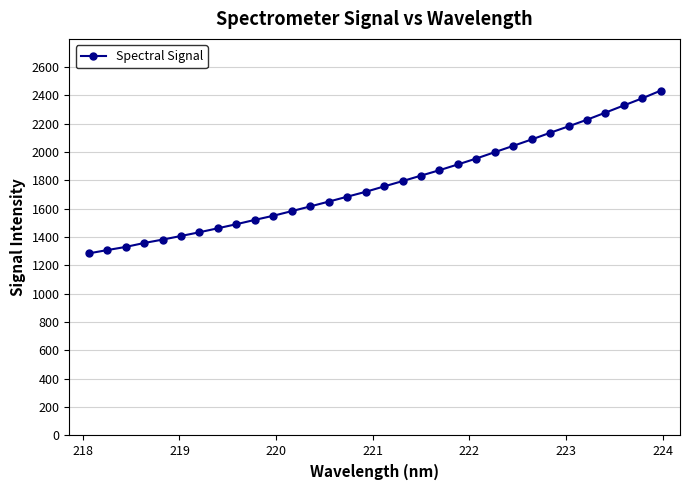

What is the average value?

1781.4